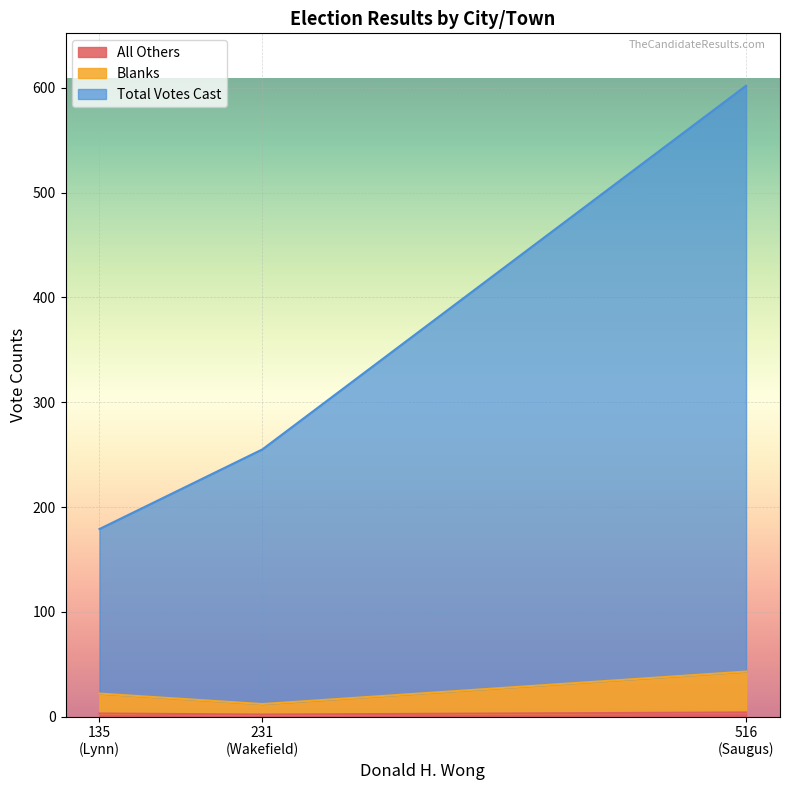

Which series has the widest spread of values?

Total Votes Cast